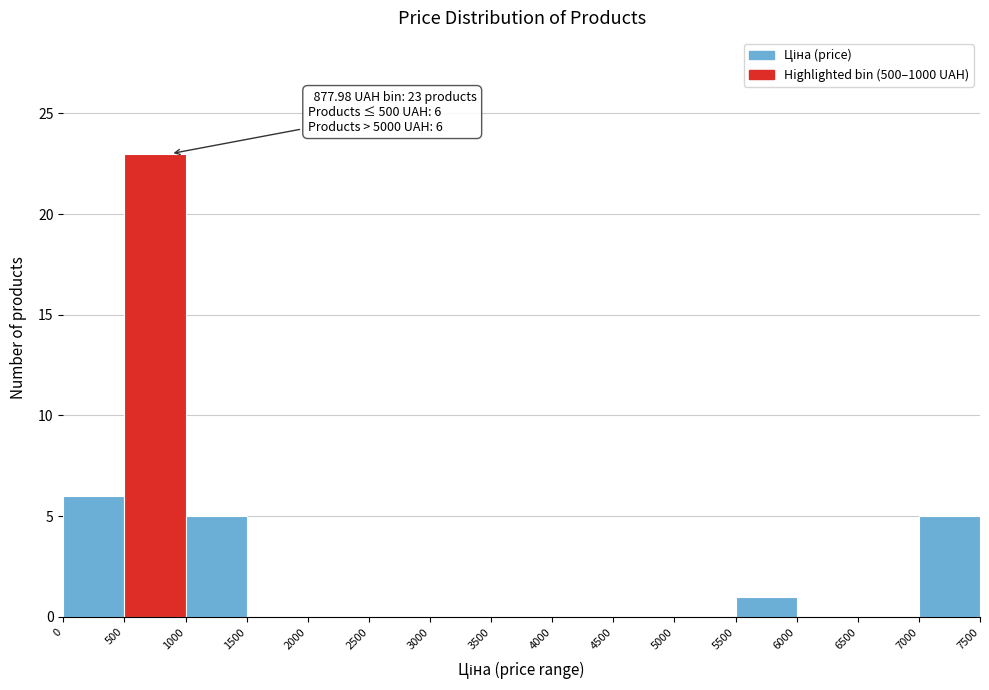

Over which range of the x-axis is the bar tallest?

500 to 1000